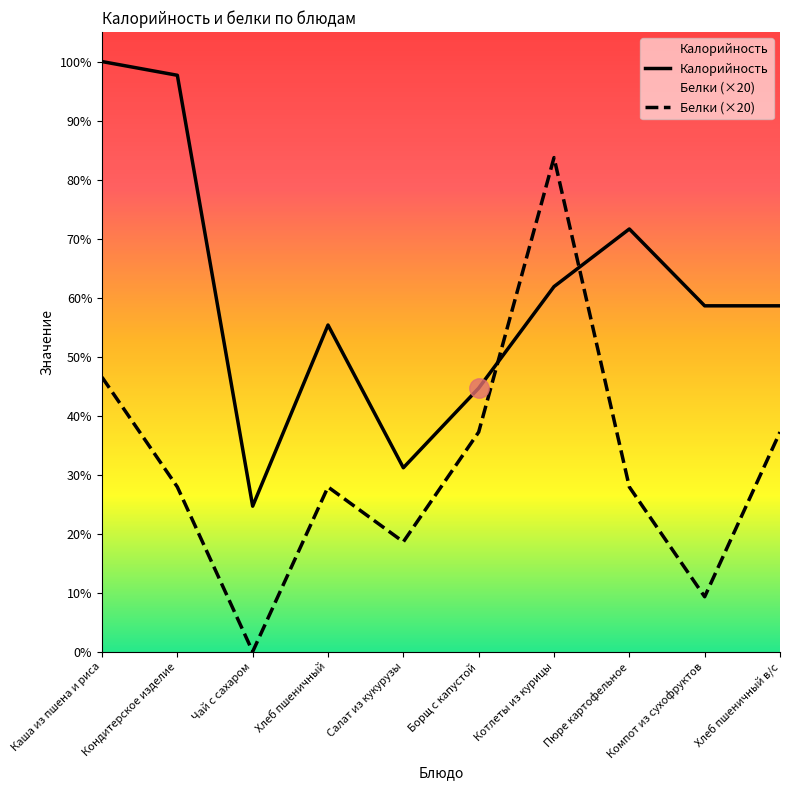

At which label does Белки first exceed 60?

Каша из пшена и риса